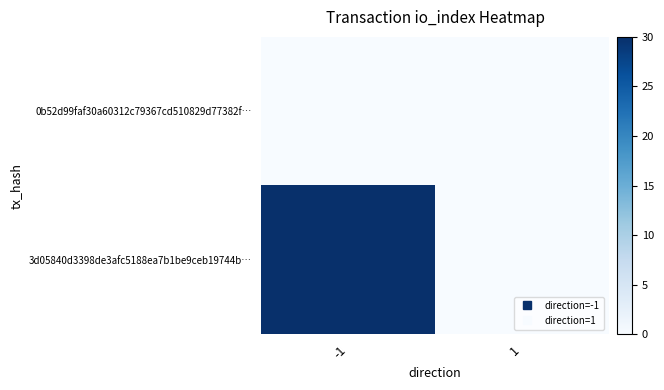

Reading left to right, extract all data points from this chart.

0b52d99faf30a60312c79367cd510829d77382f…: -1=0	1=0
3d05840d3398de3afc5188ea7b1be9ceb19744b…: -1=30	1=0